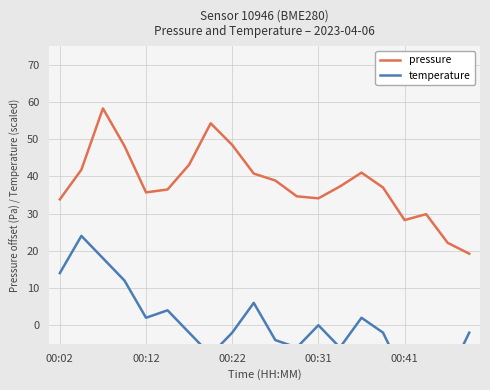

True or false: pressure and temperature intersect in this chart.

False